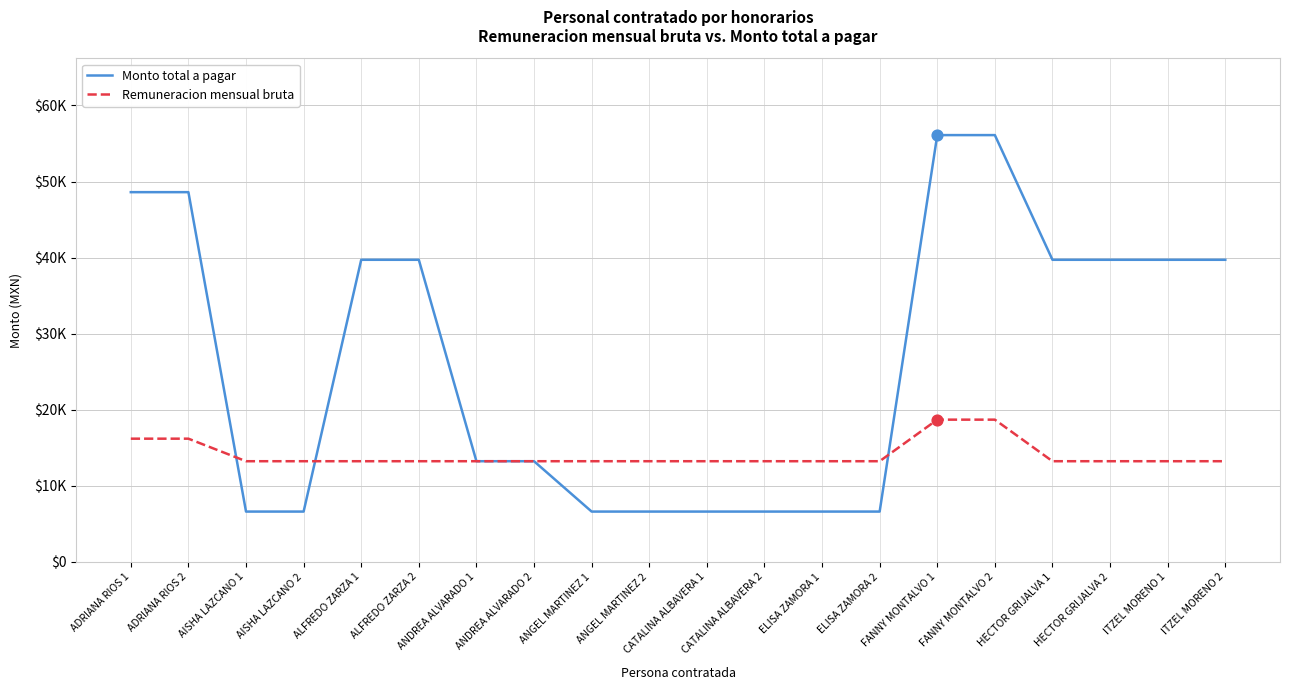

At which category is the sum across all series the highest?

FANNY MONTALVO 1